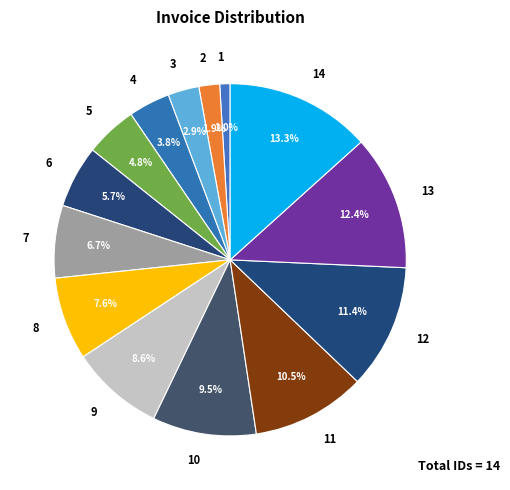

To the nearest percent, what percentage of the pie is 12?

11%